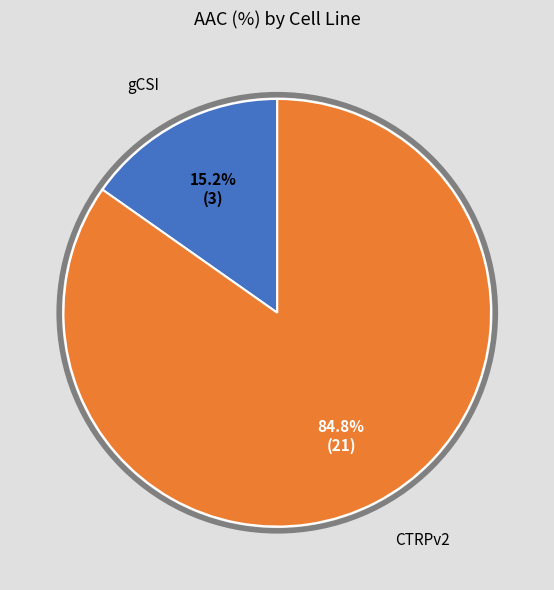

Is there any slice that represents more than half of the pie?

Yes